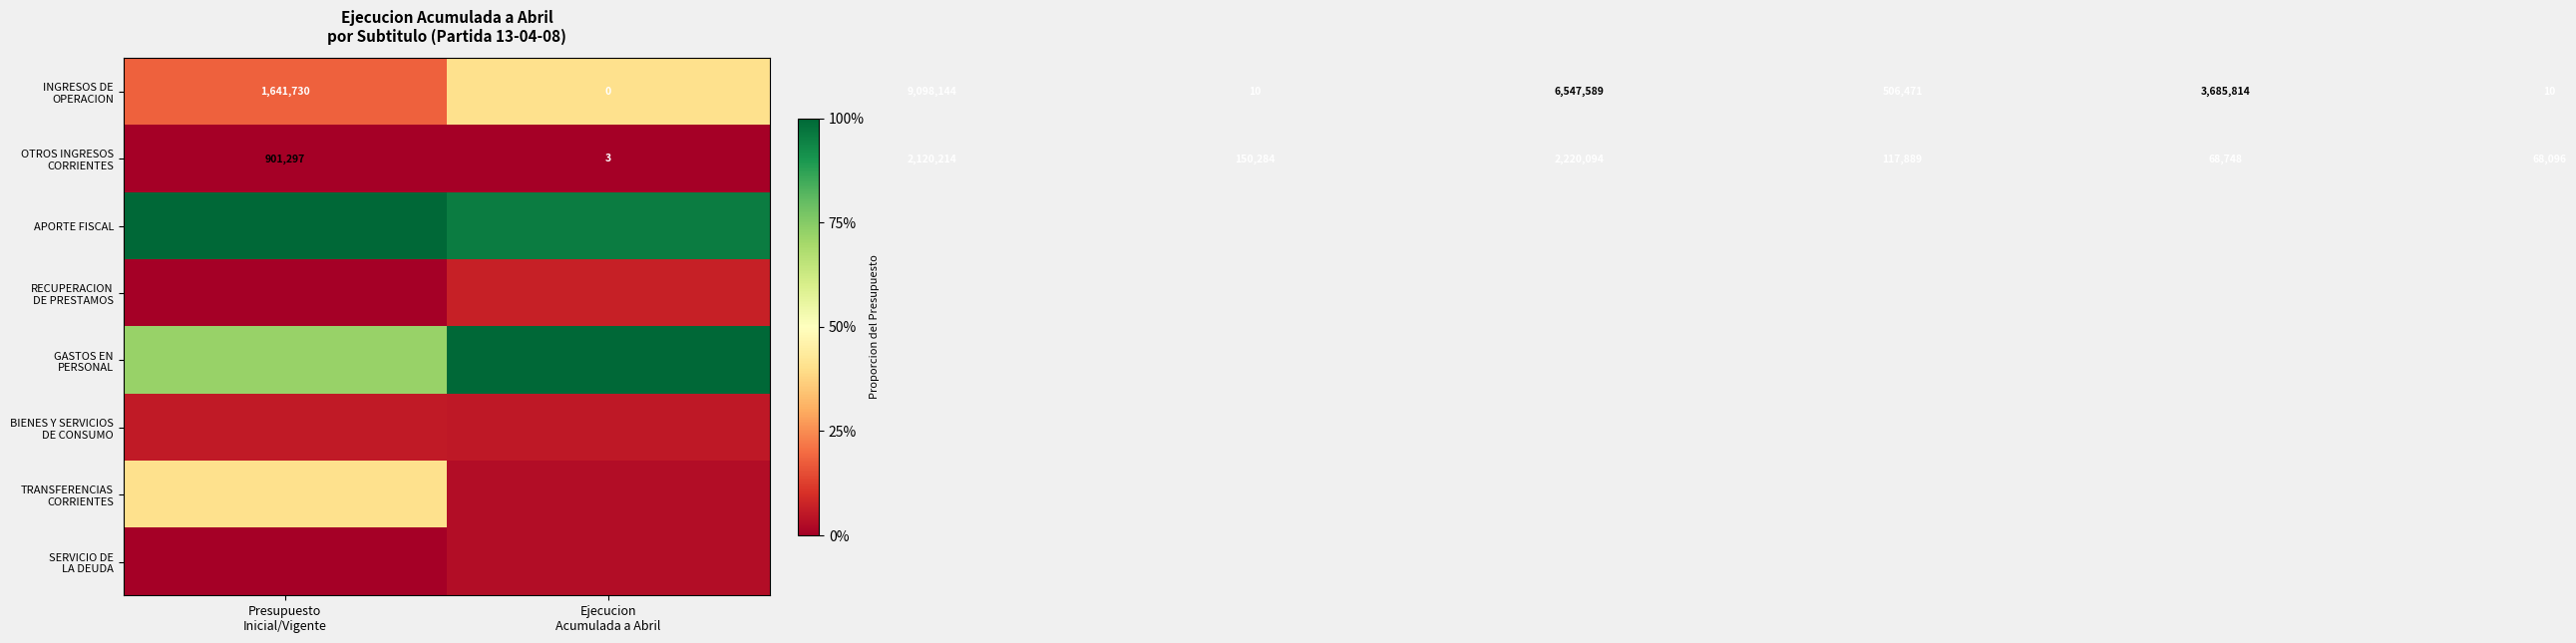

What is the sum of the RECUPERACION DE PRESTAMOS values at Presupuesto Inicial/Vigente and Ejecucion Acumulada a Abril?

0.1